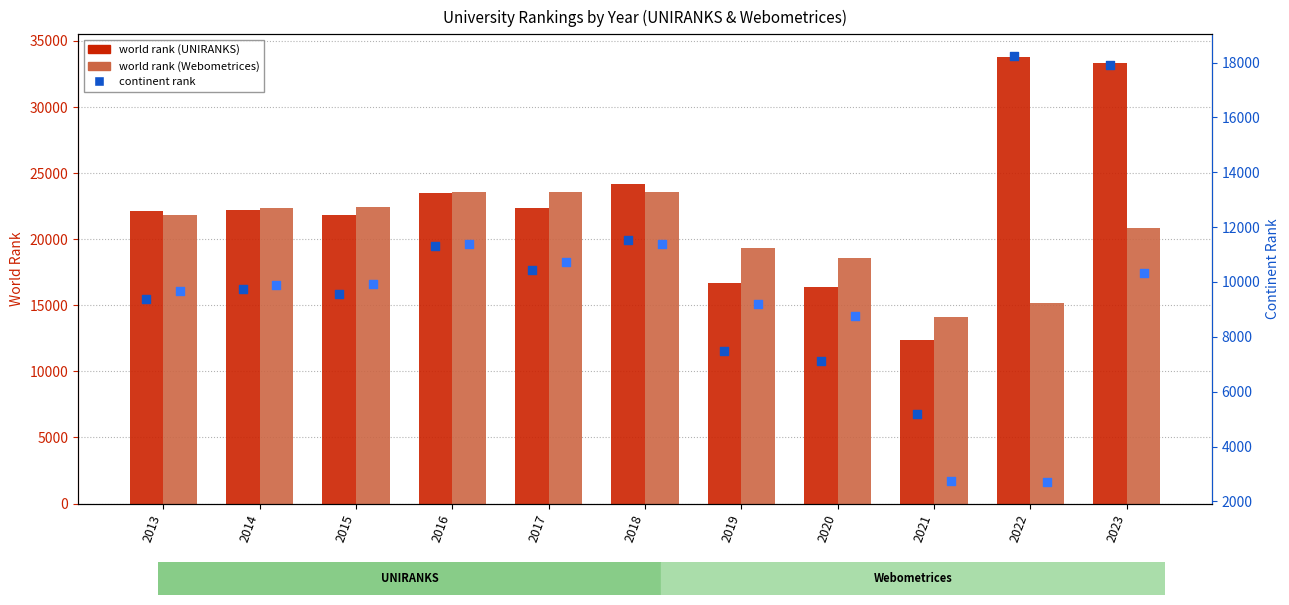

At how many categories does at least one series exceed 27343?

2